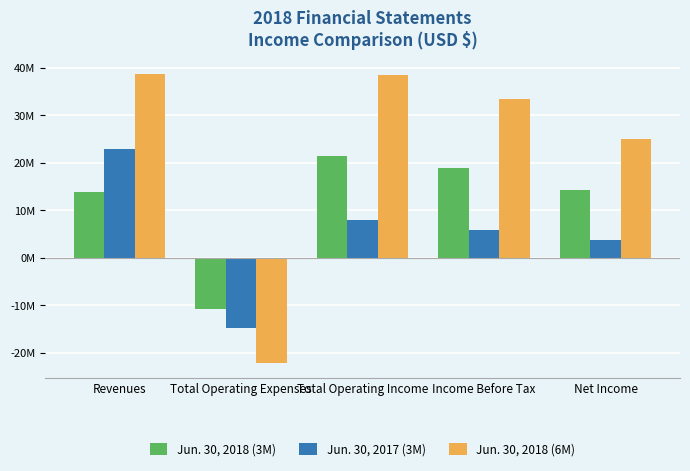

Which series has the largest total across all categories?

Jun. 30, 2018 (6M)